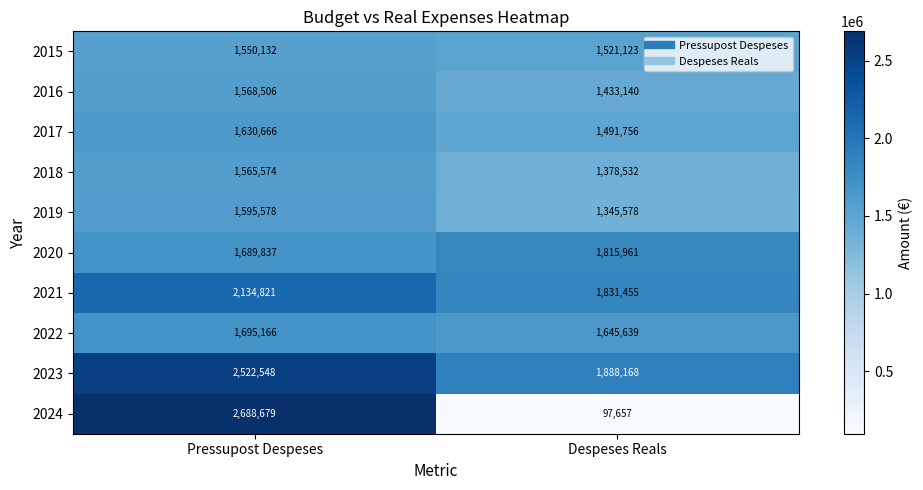

How many categories are shown in the chart?

2